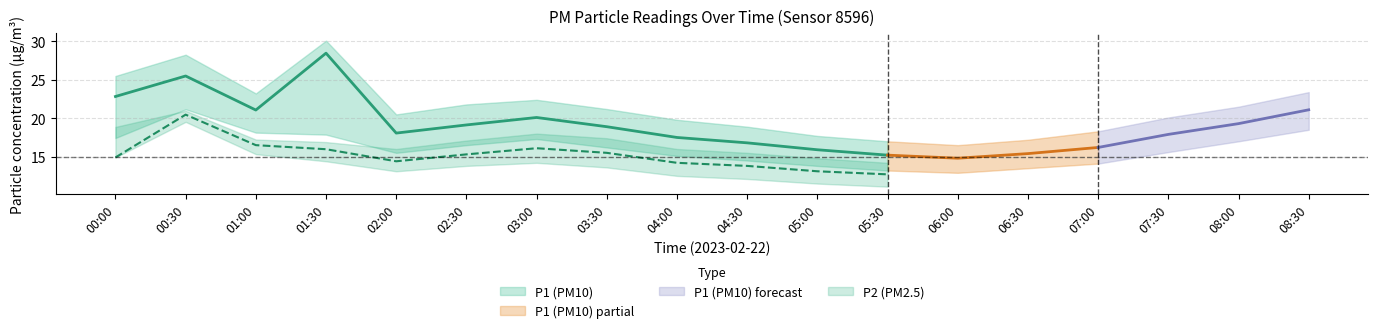

What is the label of the 4th point from the left?

01:30